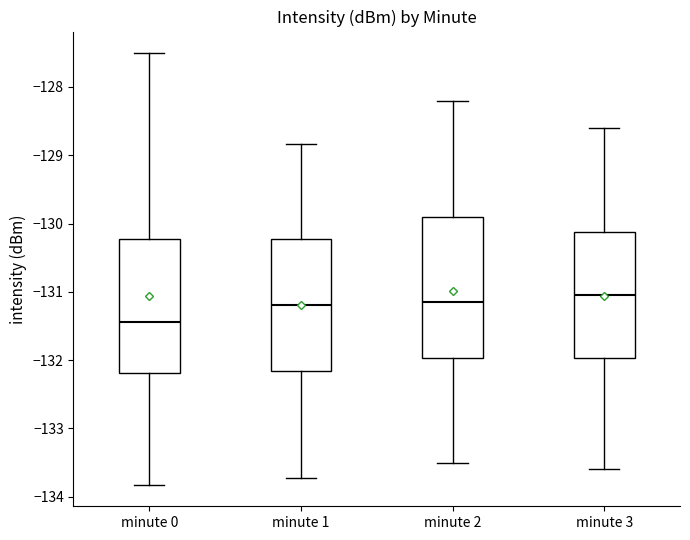

Where does the median line of the box for minute 2 sit on the y-axis? The values are not printed on the chart, so give them approximately, as read against the axis.

-131.1